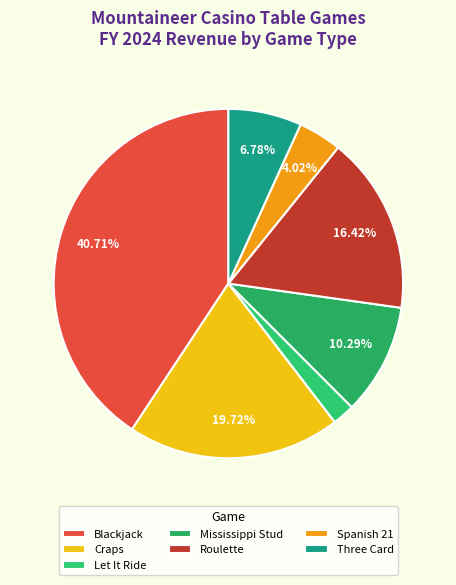

Is Blackjack the majority of the pie?

No